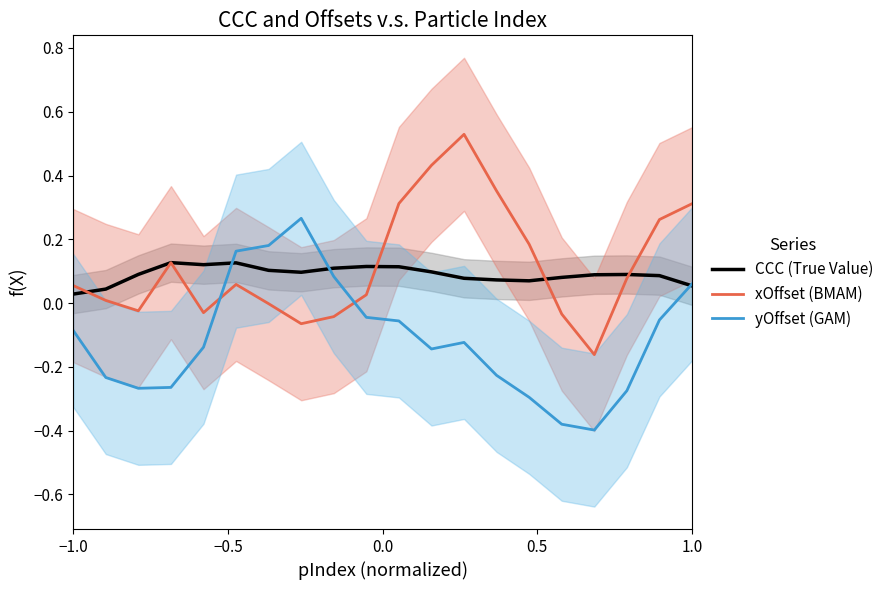

How many interior local valleys does the xOffset (BMAM) series have?

4